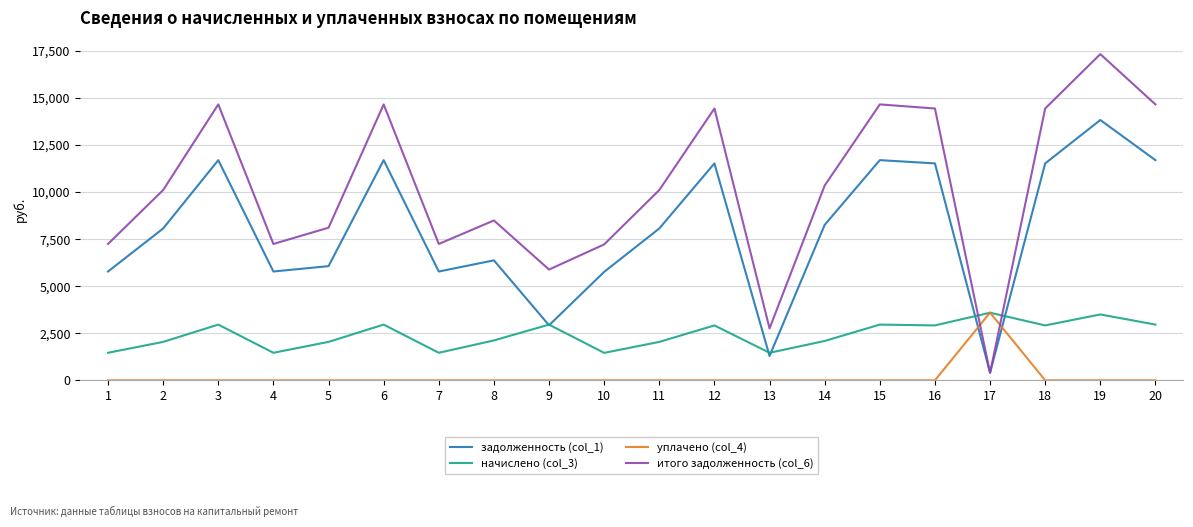

True or false: итого задолженность (col_6) and уплачено (col_4) cross at least once.

True